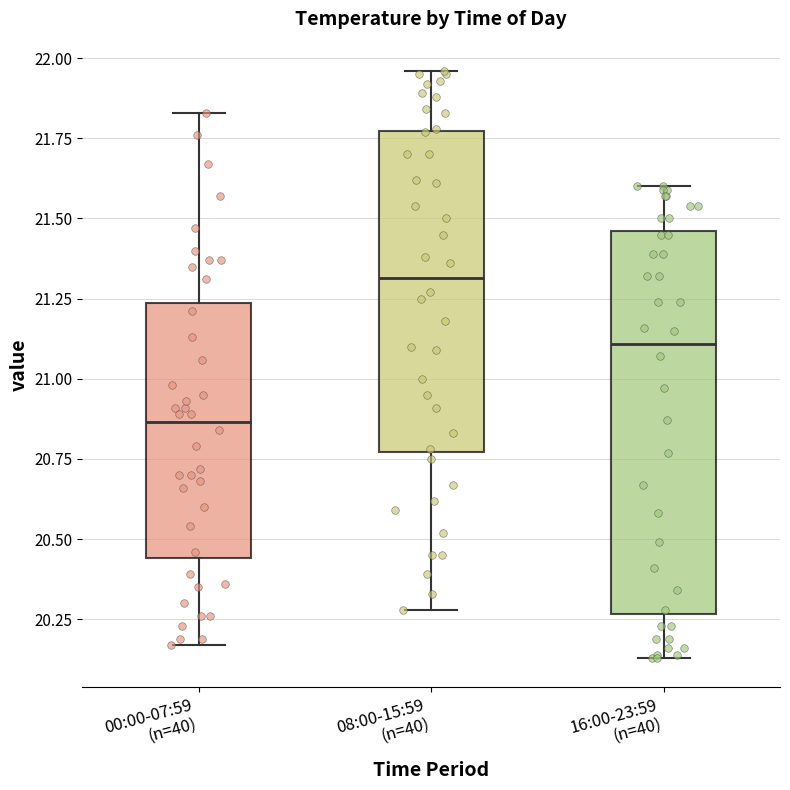

Reading left to right, read every box against the y-axis: the position of its median line, the range the box covers, and the ends of its whiskers. The values are not printed on the chart, so give them approximately, as read against the axis.

00:00-07:59 (n=40): median 20.85, box 20.45 to 21.25, whiskers 20.15 to 21.85
08:00-15:59 (n=40): median 21.30, box 20.75 to 21.75, whiskers 20.30 to 21.95
16:00-23:59 (n=40): median 21.10, box 20.25 to 21.45, whiskers 20.15 to 21.60